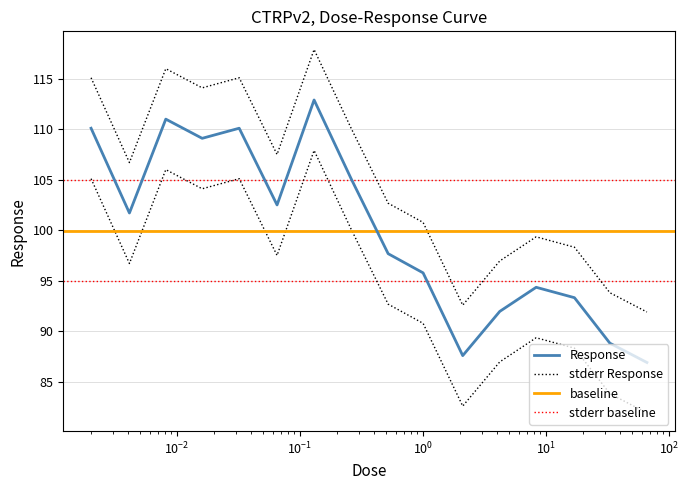

Rank the categories by value from highest to lowest.

0.13, 0.0081, 0.002, 0.032, 0.016, 0.26, 0.065, 0.0041, 0.52, 1.0, 8.3, 17.0, 4.2, 33.0, 2.1, 66.0